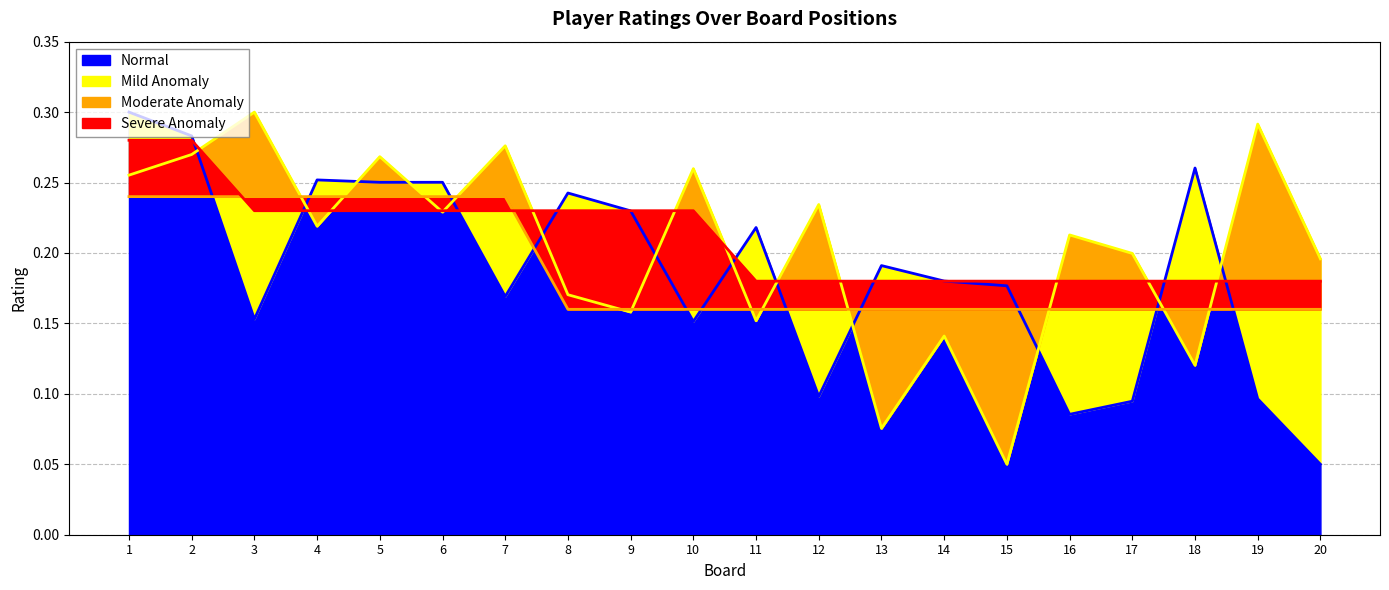

True or false: Moderate Anomaly has a value of 0.2 at 5.

True